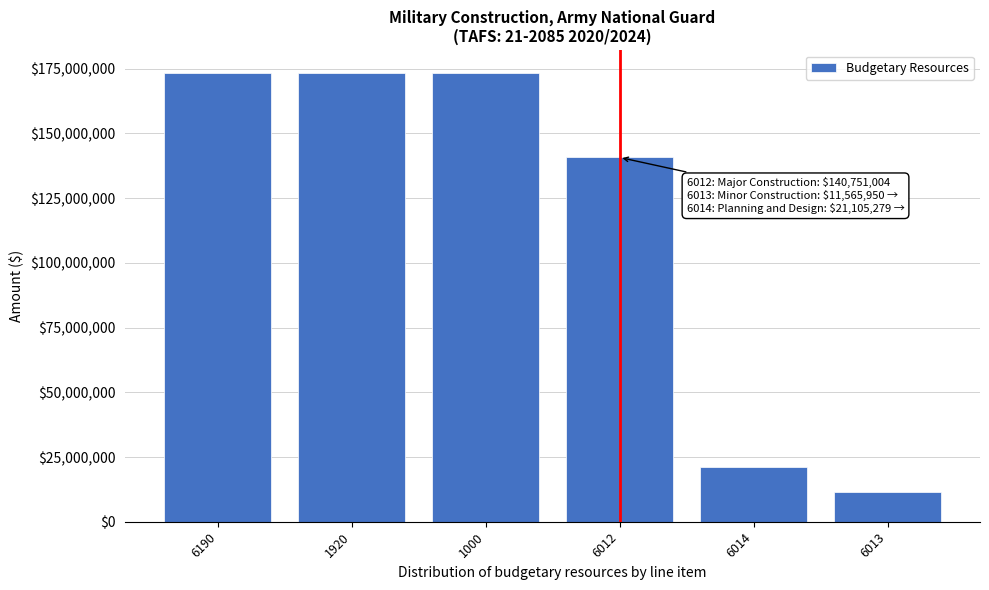

Reading left to right, extract all data points from this chart.

173422233	173422233	173422233	140751004	21105279	11565950